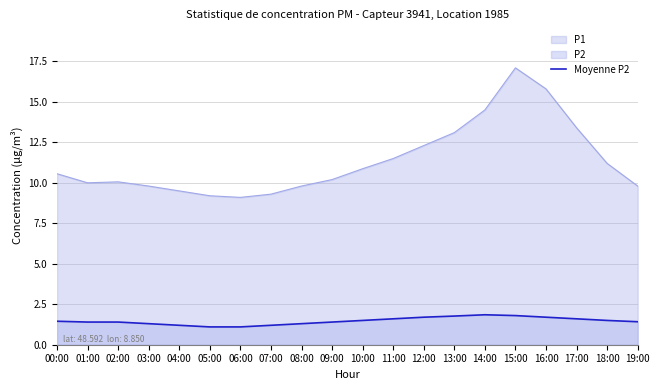

How many interior local peaks (higher than both neighbors) does the data have?

1